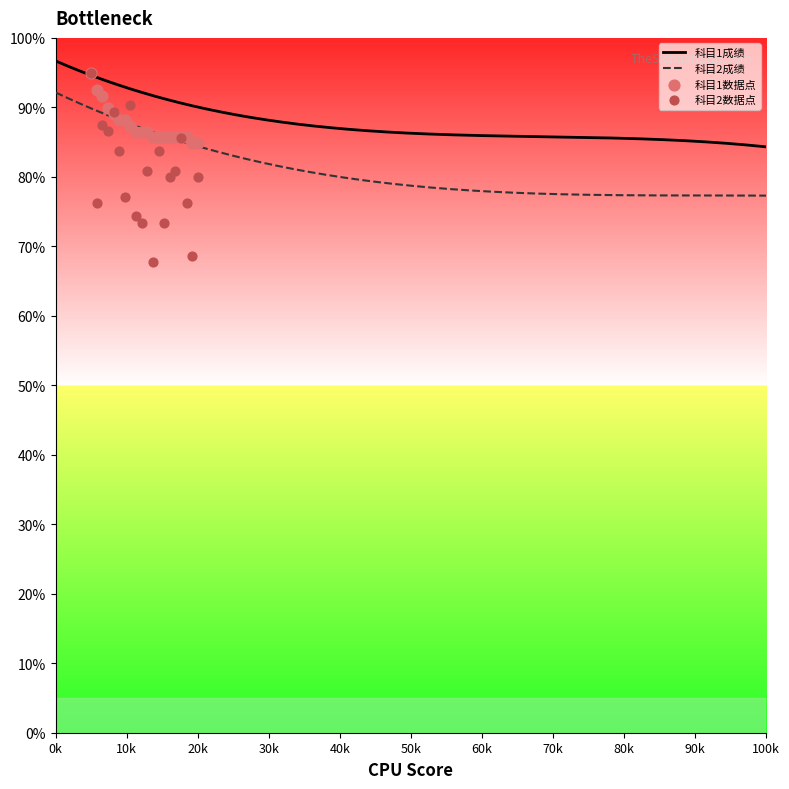

Which series has the largest Y range (max minus min)?

科目2成绩